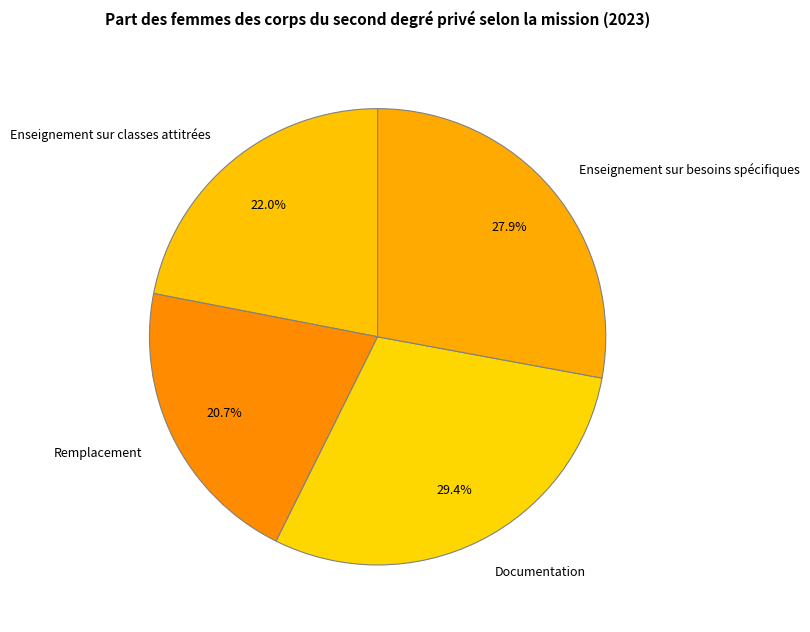

Rank the categories by value from lowest to highest.

Remplacement, Enseignement sur classes attitrées, Enseignement sur besoins spécifiques, Documentation